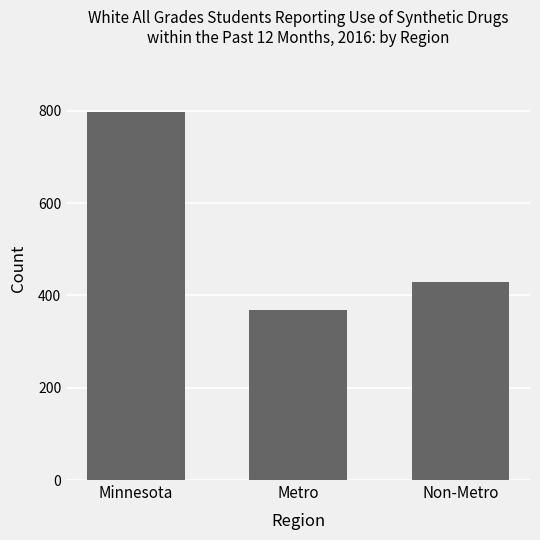

How many data points are less than 429?

1